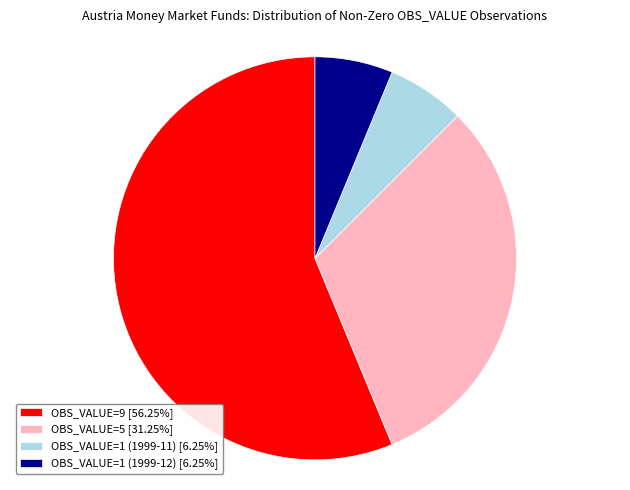

How many slices are in this pie chart?

4